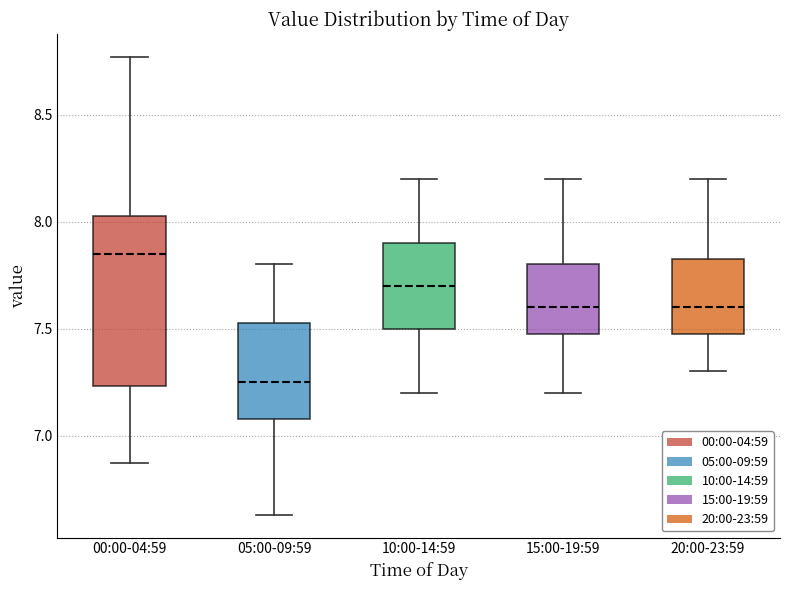

Where does the median line of the box for 00:00-04:59 sit on the y-axis? The values are not printed on the chart, so give them approximately, as read against the axis.

7.85